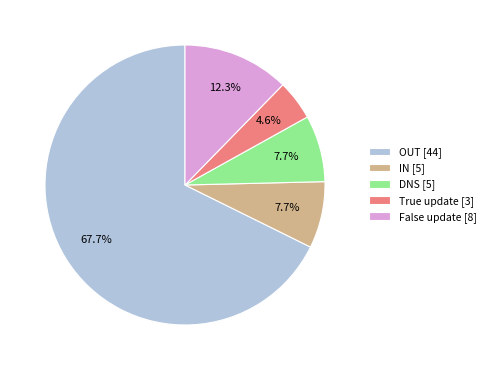

Does True update [3] represent more than half of the total?

No